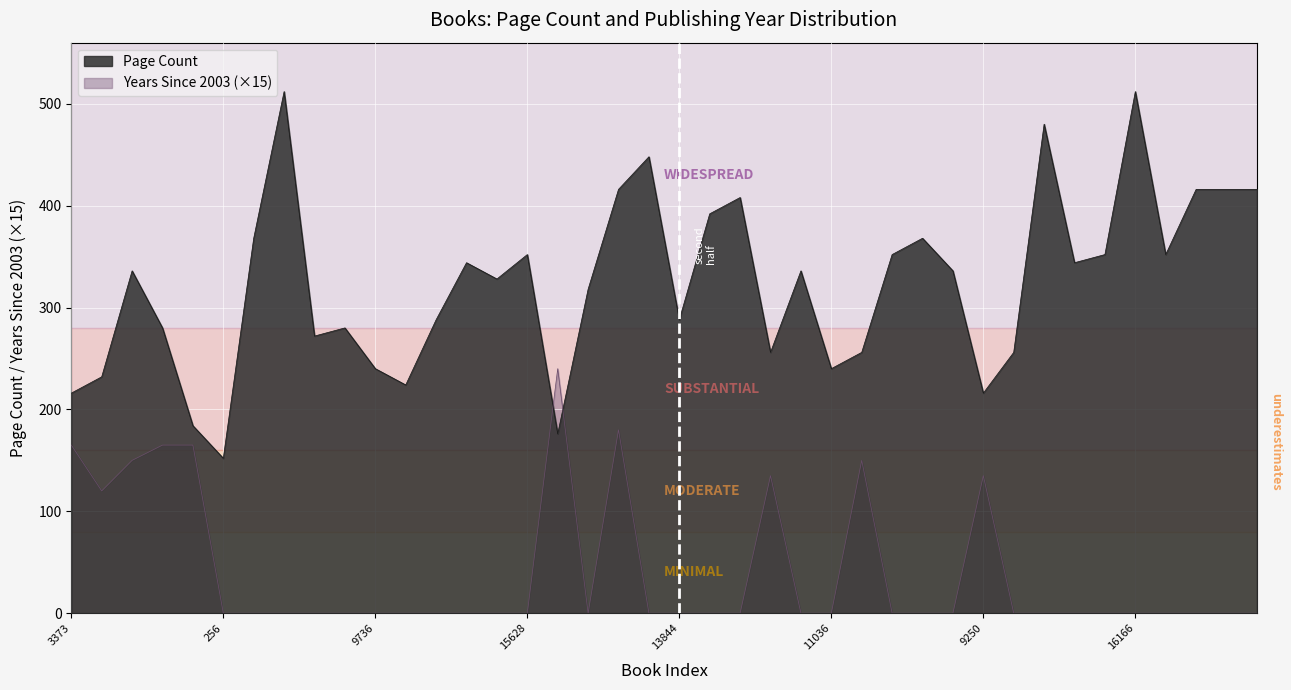

What position from the left is 5907?

20